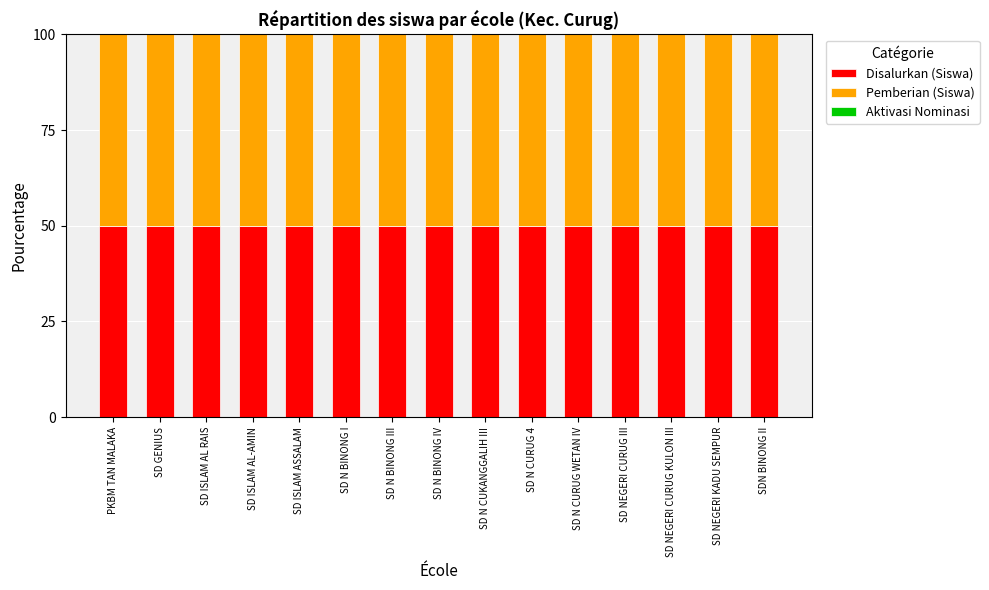

At which category is the sum across all series the highest?

PKBM TAN MALAKA